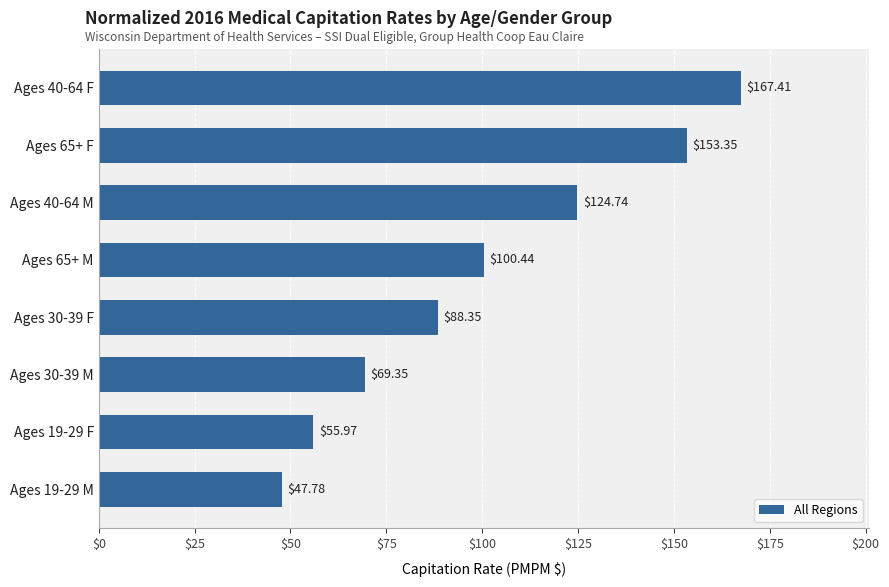

What is the difference between the second highest and second lowest values?

97.4